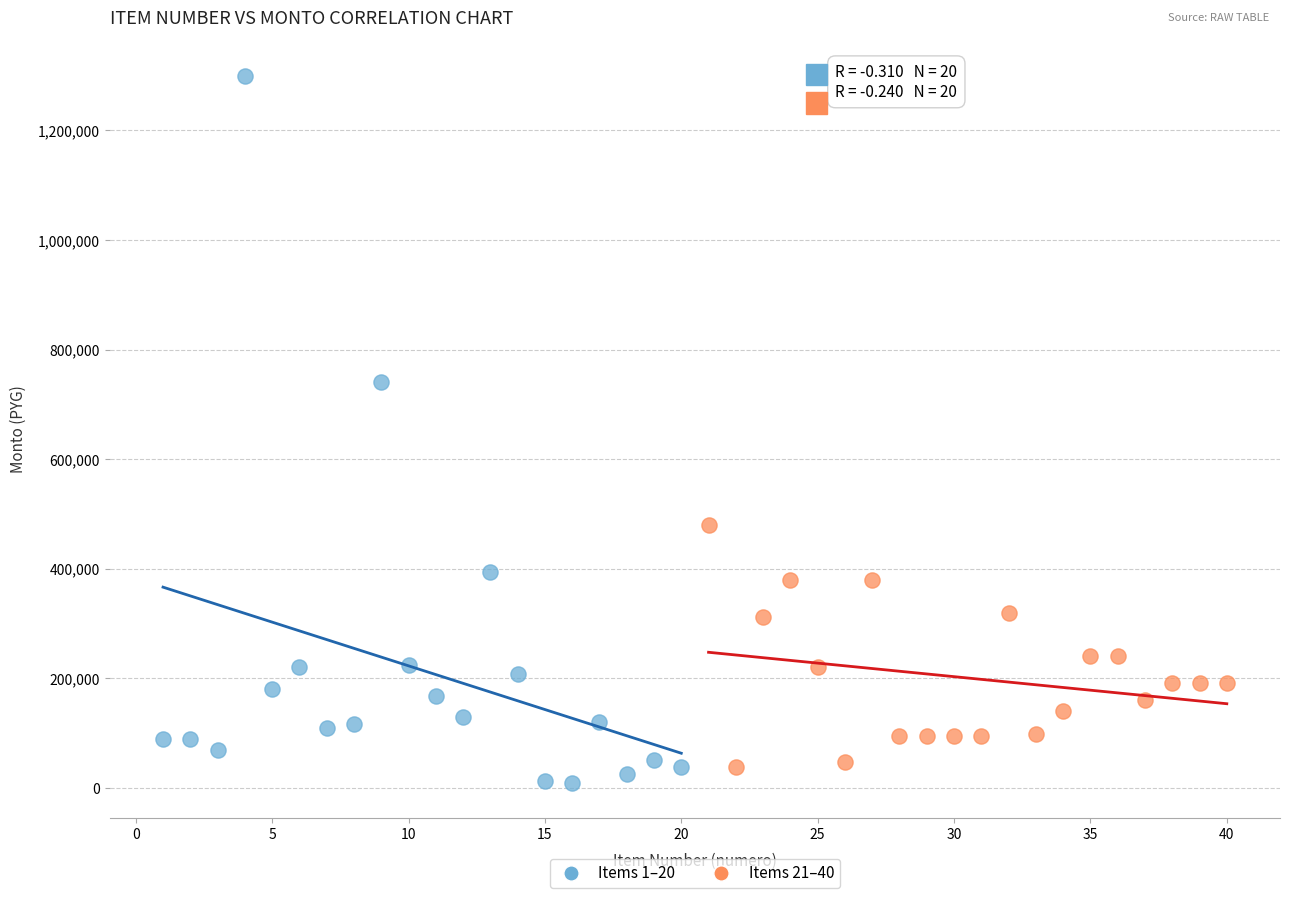

Which series reaches the maximum Y coordinate?

Items 1–20